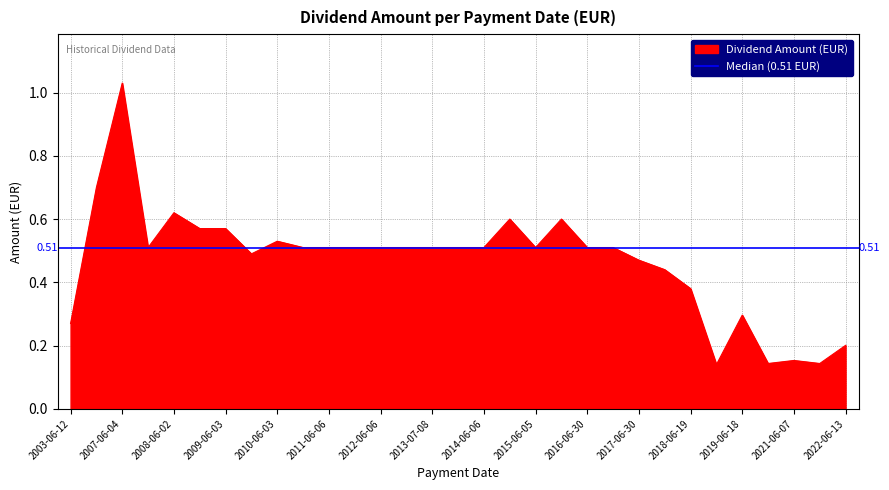

Is it true that the value at 2014-06-06 is 0.5?

True